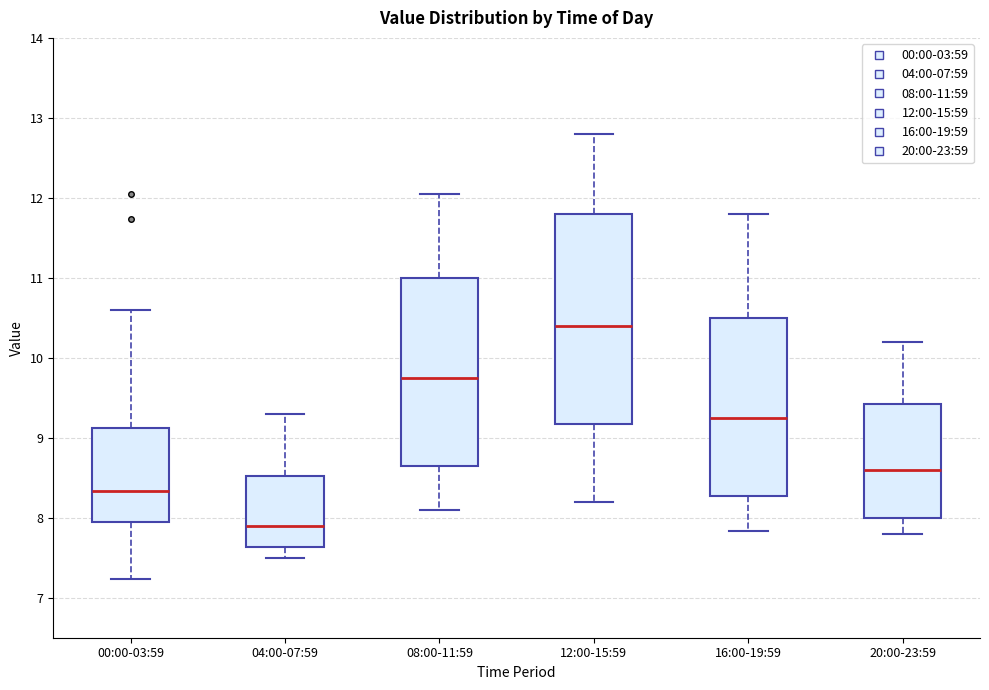

Reading left to right, transcribe this box plot: for each box, give where its median line is, the range the box spans, and where its two whiskers end, as read against the y-axis. The values are not printed on the chart, so give them approximately, as read against the axis.

00:00-03:59: median 8.3, box 8.0 to 9.1, whiskers 7.2 to 10.6
04:00-07:59: median 7.9, box 7.6 to 8.5, whiskers 7.5 to 9.3
08:00-11:59: median 9.8, box 8.7 to 11.0, whiskers 8.1 to 12.1
12:00-15:59: median 10.4, box 9.2 to 11.8, whiskers 8.2 to 12.8
16:00-19:59: median 9.3, box 8.3 to 10.5, whiskers 7.8 to 11.8
20:00-23:59: median 8.6, box 8.0 to 9.4, whiskers 7.8 to 10.2